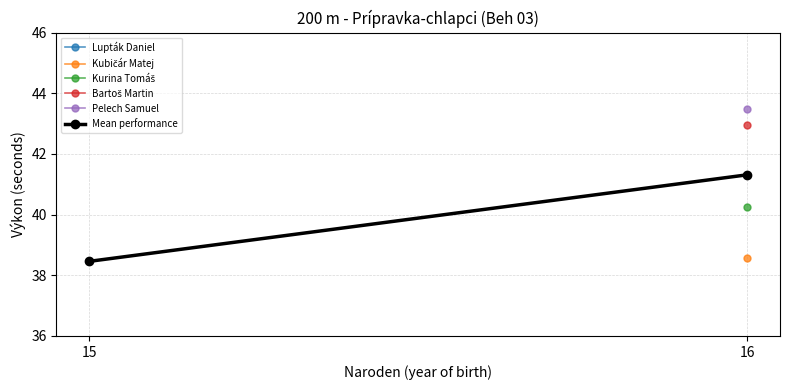

What is the greatest value displayed?

41.3